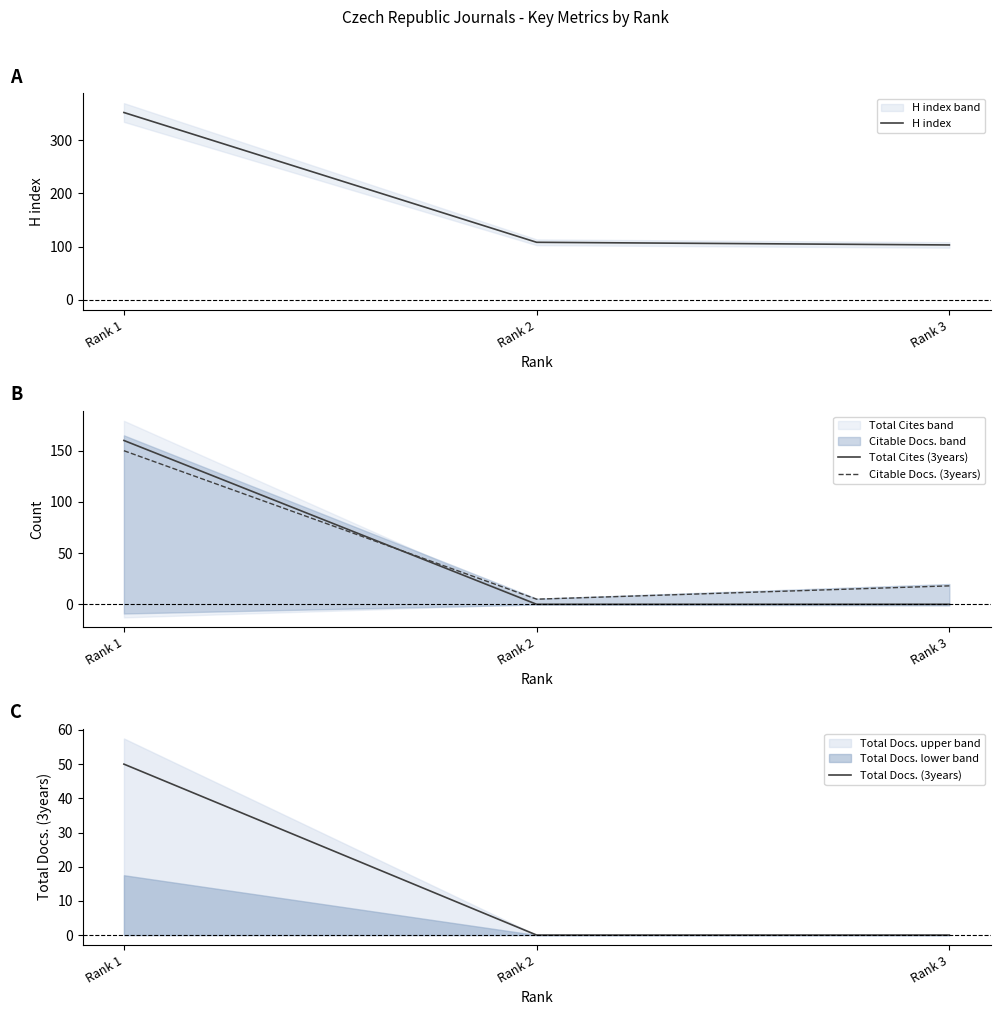

How many categories are shown in the chart?

3